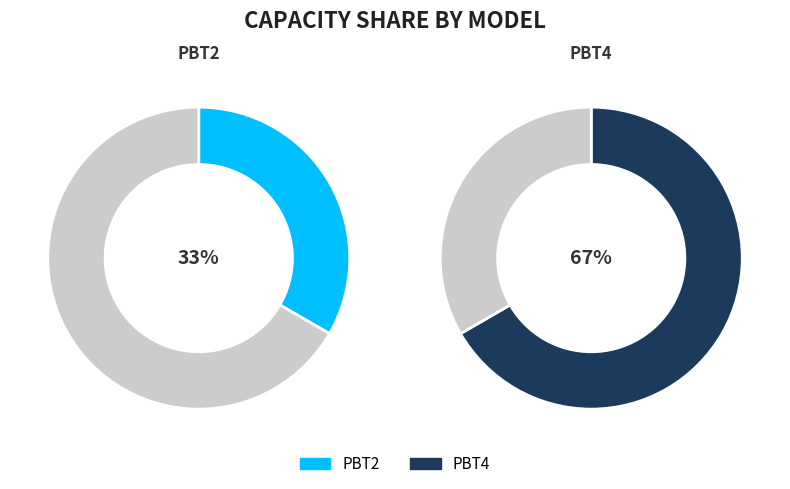

What percentage is the PBT2 slice, to the nearest percent?

33%